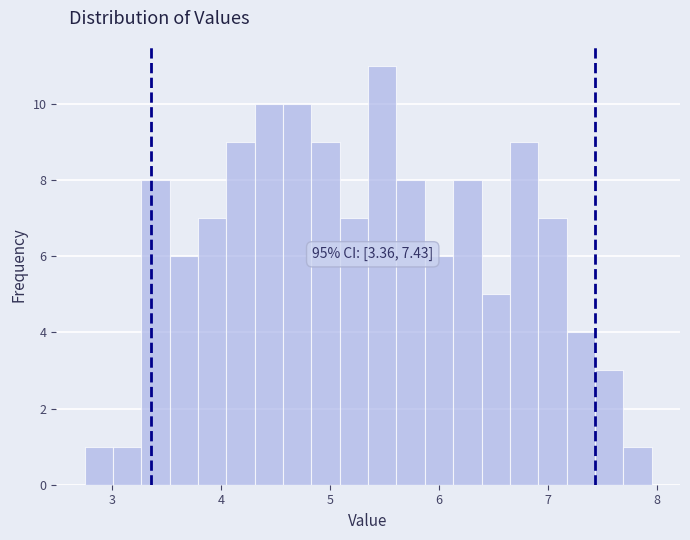

Read against the x-axis, roughly where is the centre of the tallest bar?

5.5